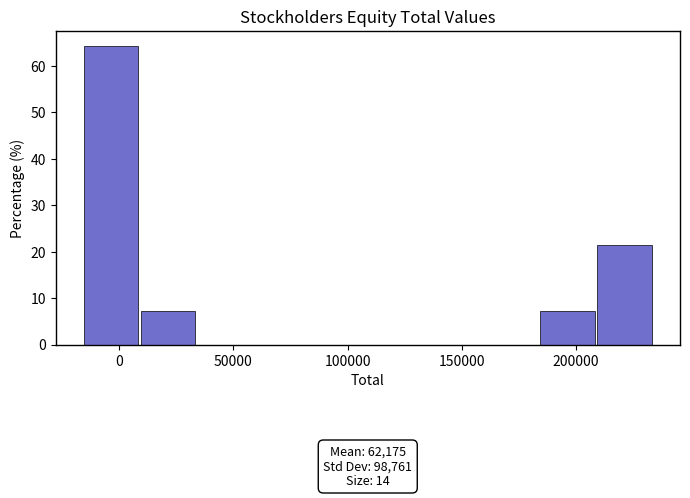

Which range on the x-axis has the tallest bar?

-15000 to 10000